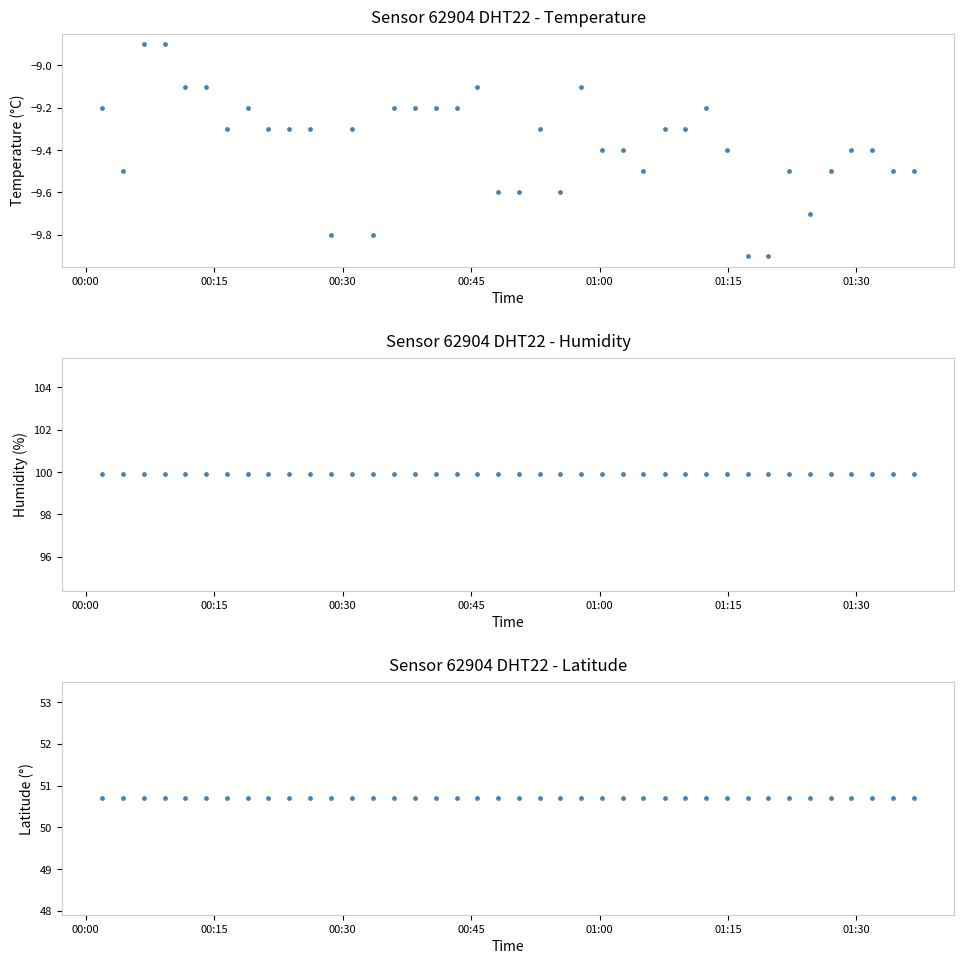

Which series reaches the maximum Y coordinate?

humidity